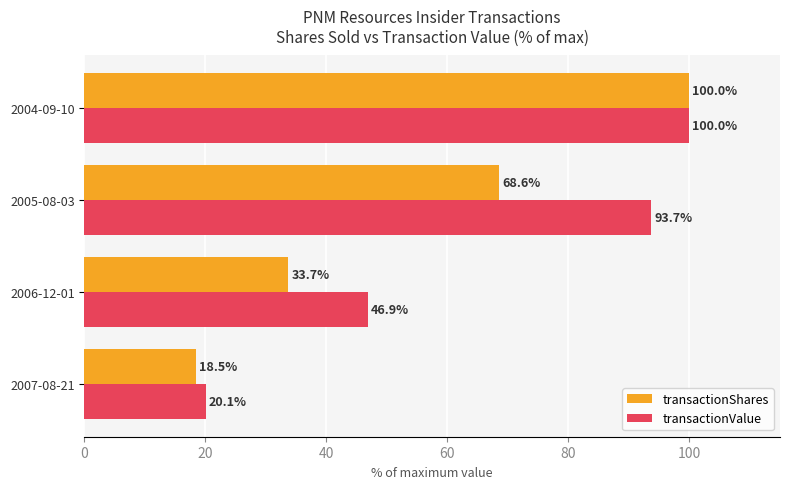

Rank the categories by transactionShares value from highest to lowest.

2004-09-10, 2005-08-03, 2006-12-01, 2007-08-21